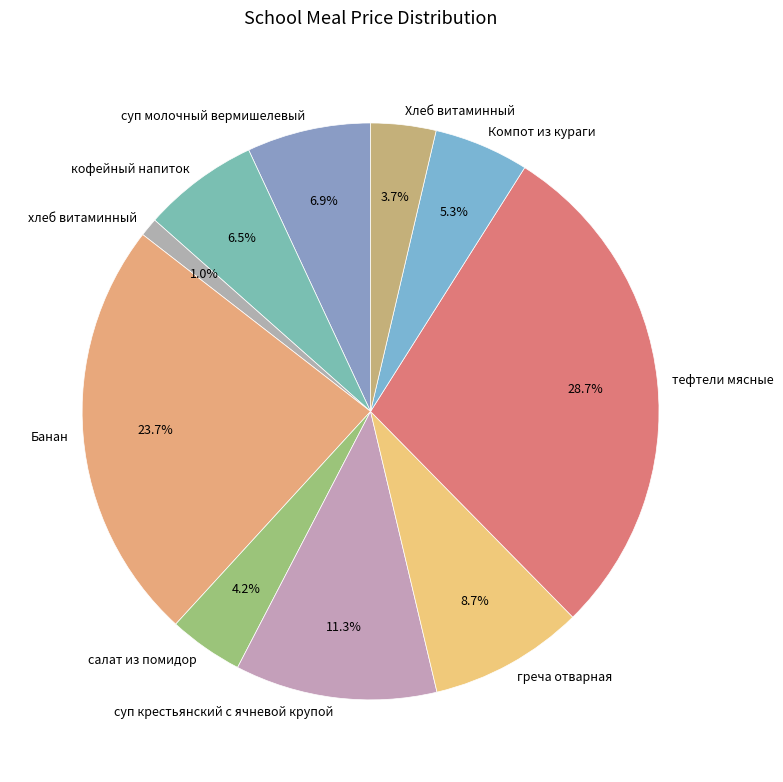

What is the total percentage of кофейный напиток and греча отварная?

15.2%